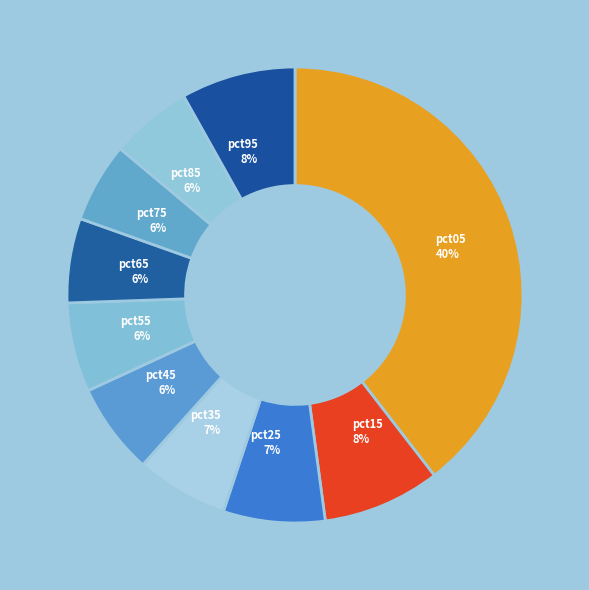

Does any single category account for the majority?

No